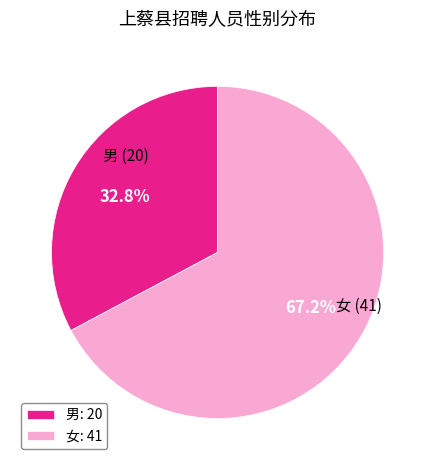

Rank the categories by value from highest to lowest.

女, 男